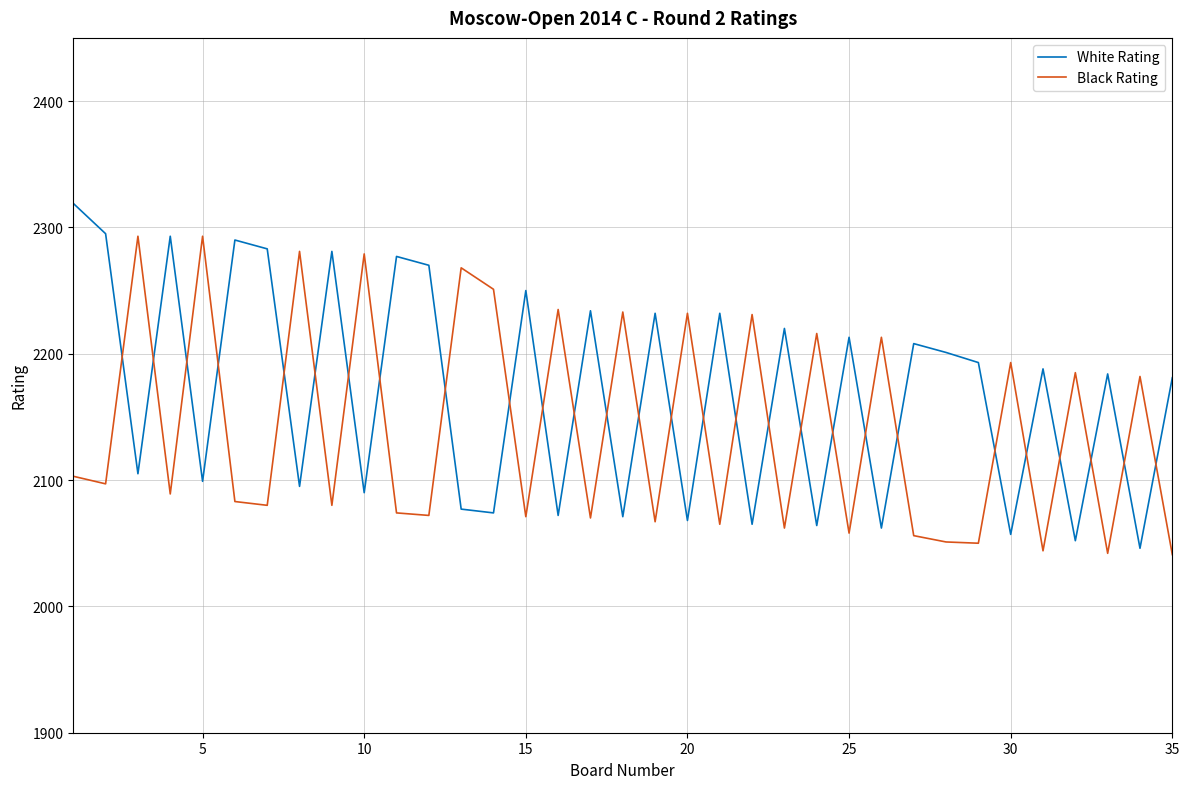

How many values in the White Rating series are below 2188?

17